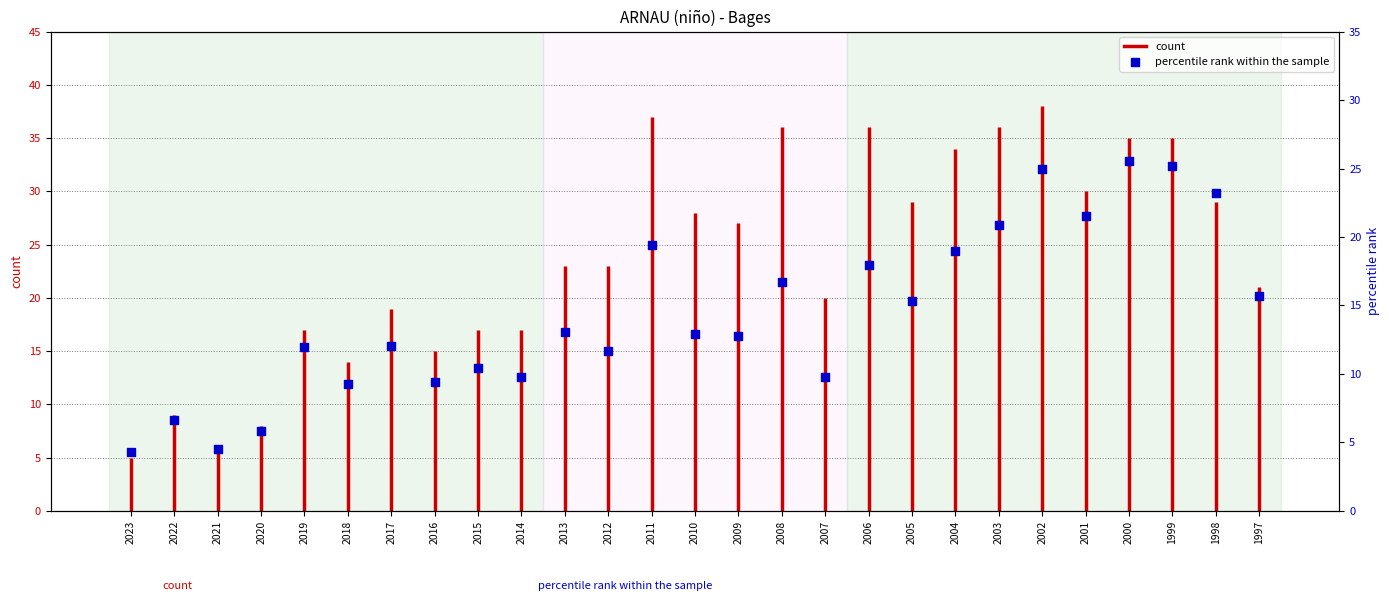

What is the change in value from 2007 to 2006?

+8.2